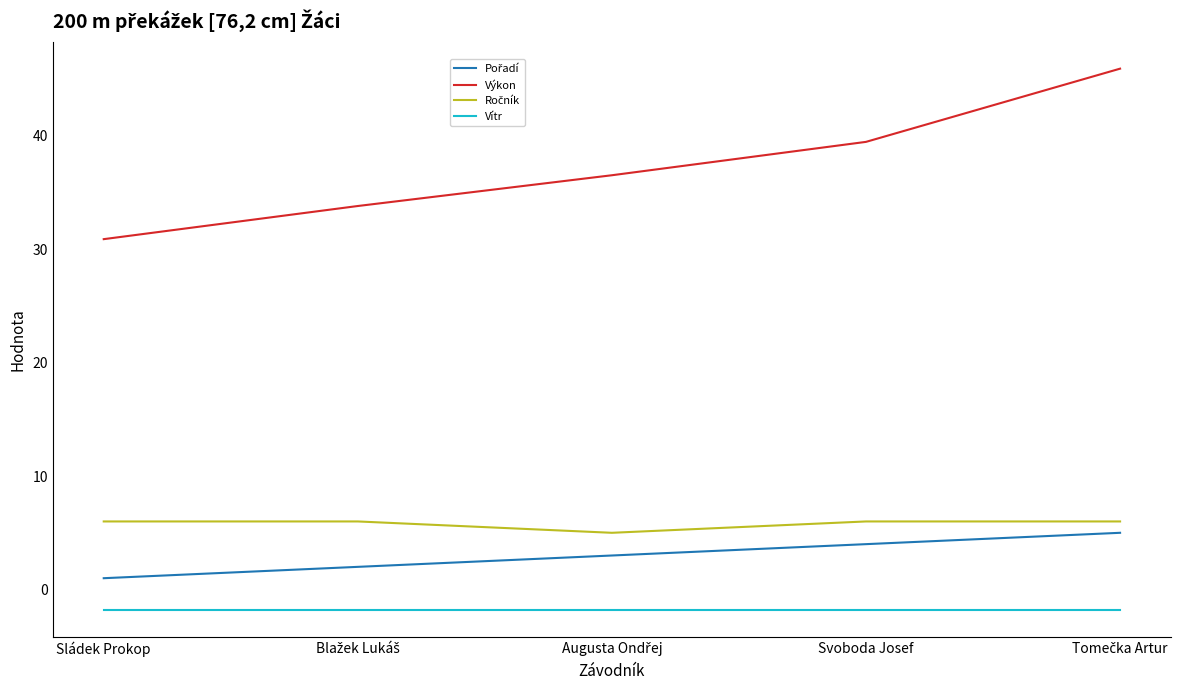

The Výkon series shows 12.2 at Svoboda Josef. True or false?

False